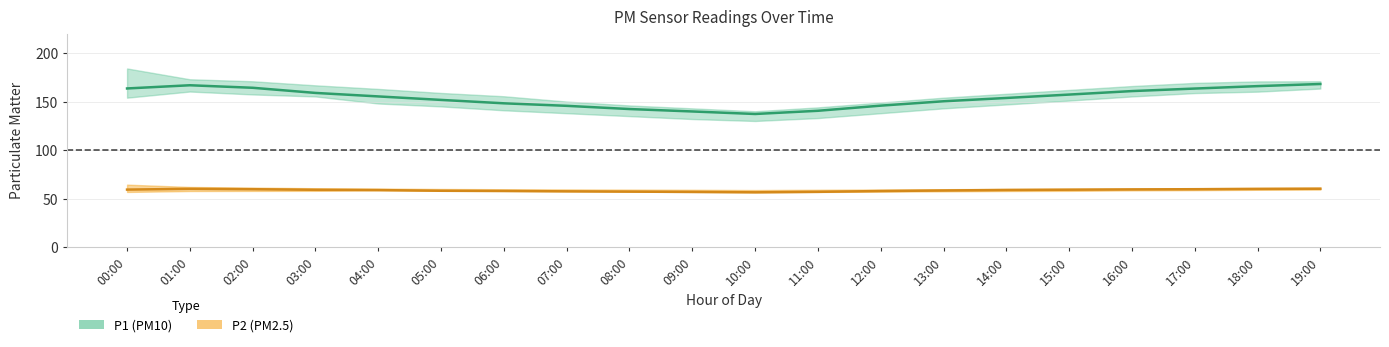

Is this an area chart (filled region under the line)?

No